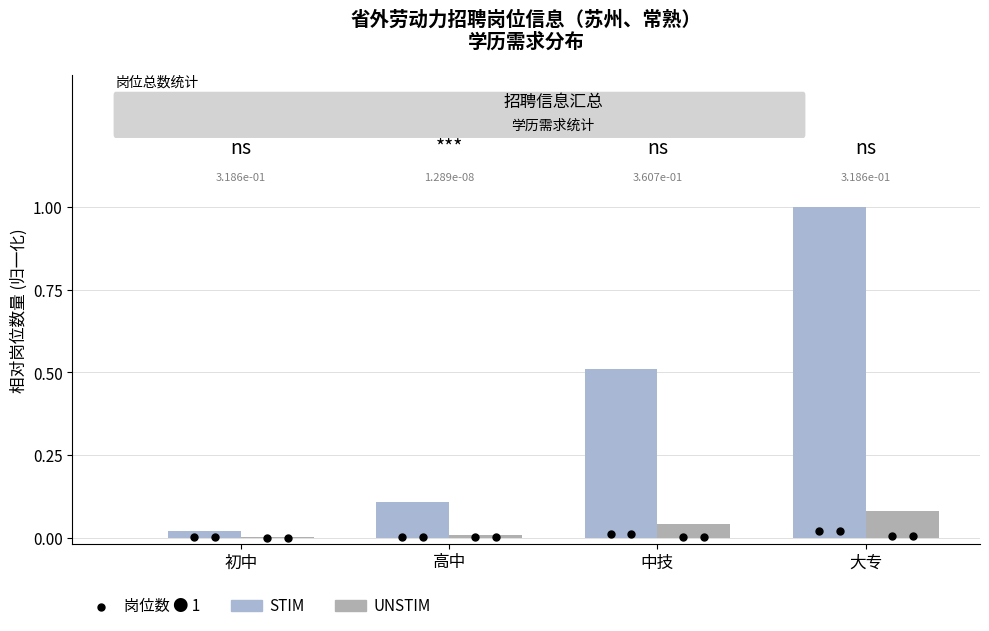

What are all the series names shown in the legend?

STIM, UNSTIM